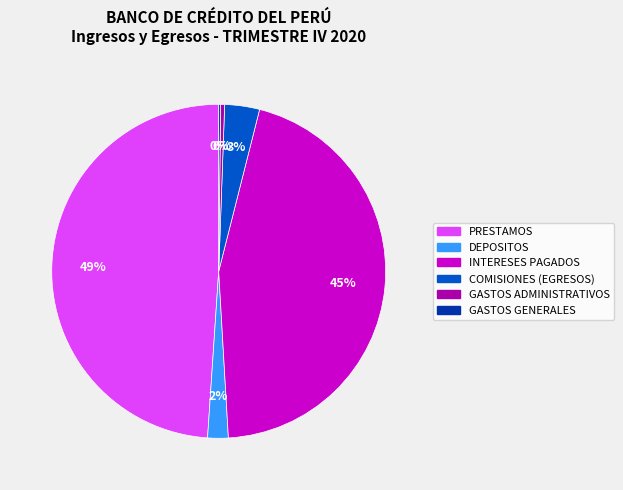

Does COMISIONES (EGRESOS) account for over 50% of the chart?

No